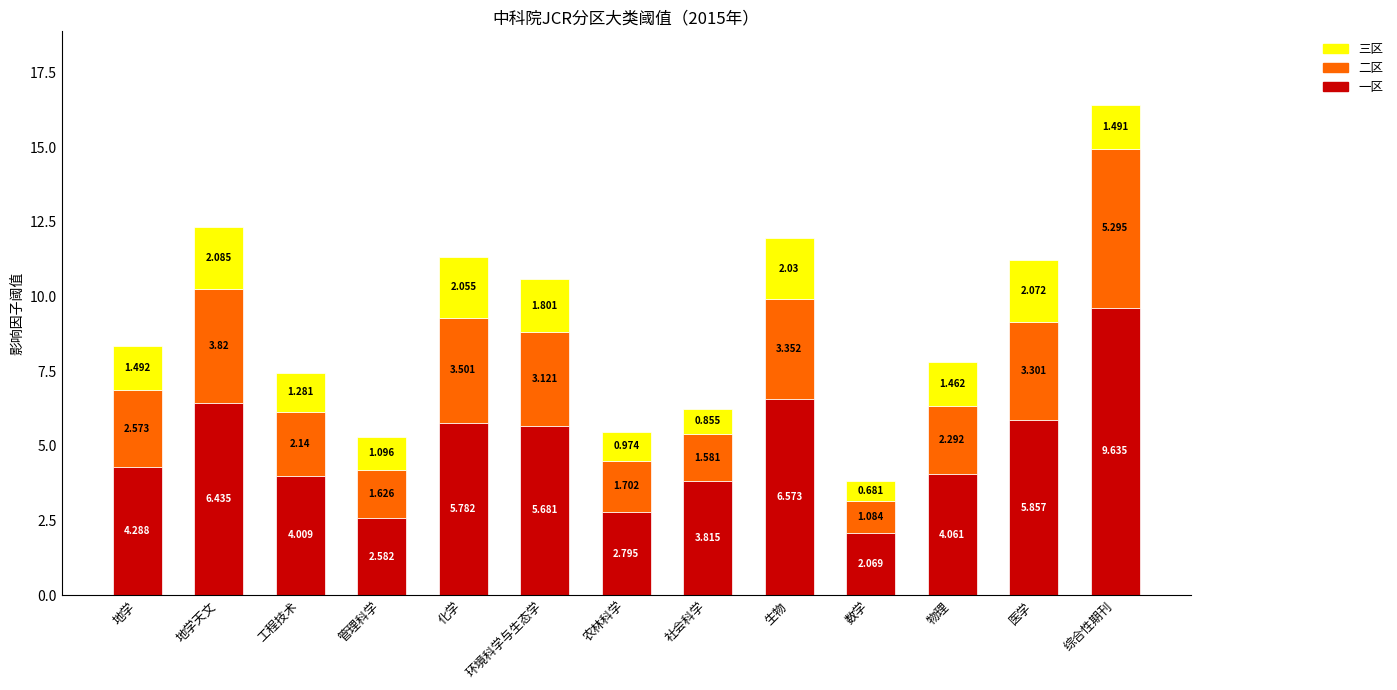

What are all the series names shown in the legend?

三区, 二区, 一区